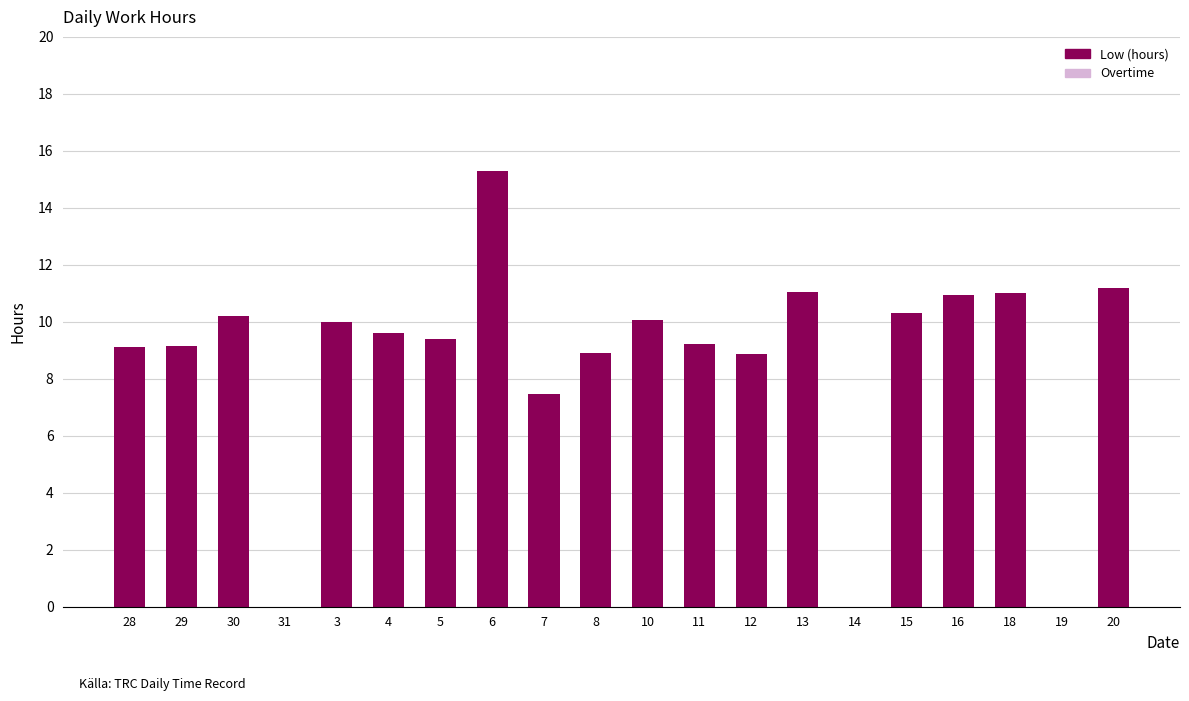

What is the maximum value shown in the chart?

15.3